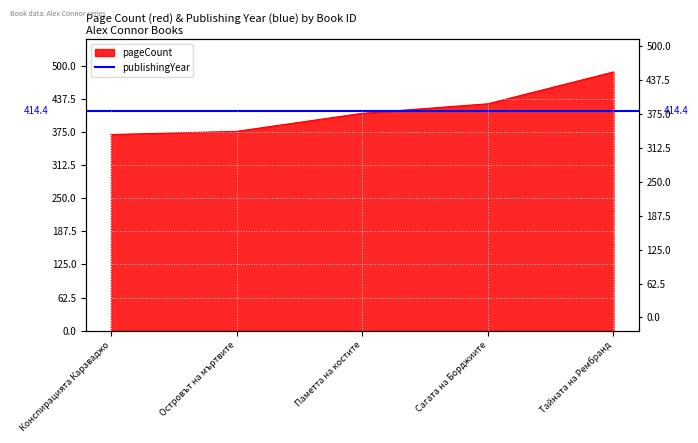

Reading left to right, what are all the values shown in this chart?

370	376	410	428	488